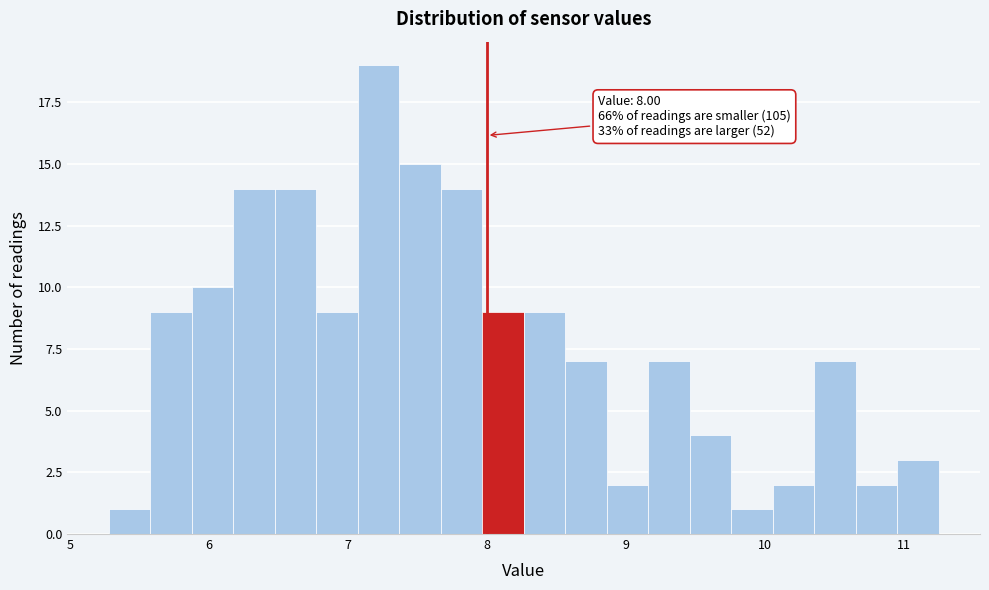

Read against the x-axis, roughly where is the centre of the tallest bar?

7.2